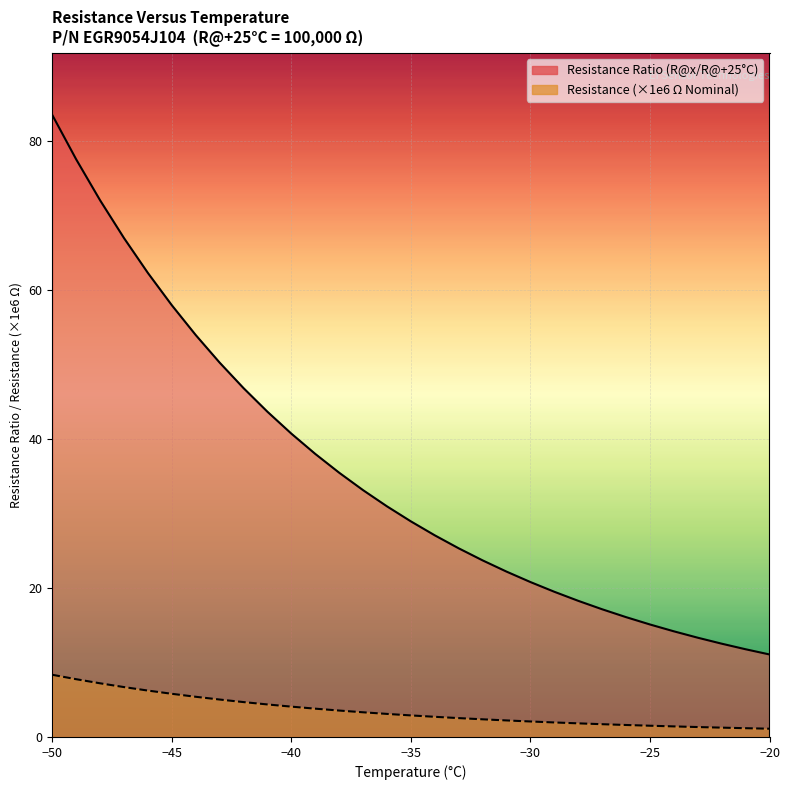

What is the value of the Resistance line point at the 26th from the left?

1.5